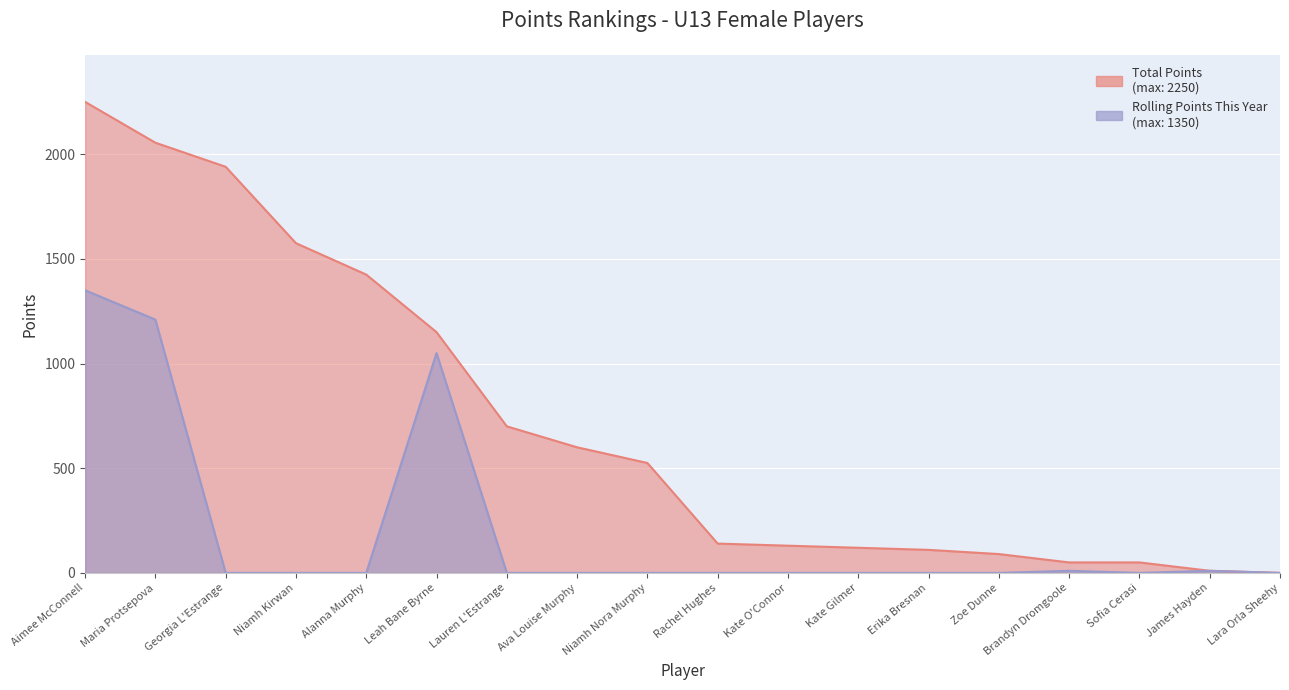

List the series in order of their peak value, highest first.

Total Points, Rolling Points This Year